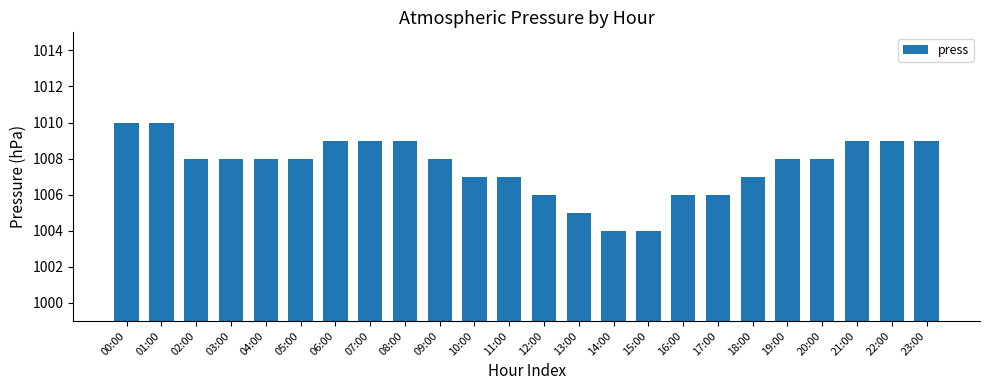

What is the sum of the values at 22:00 and 14:00?

2013